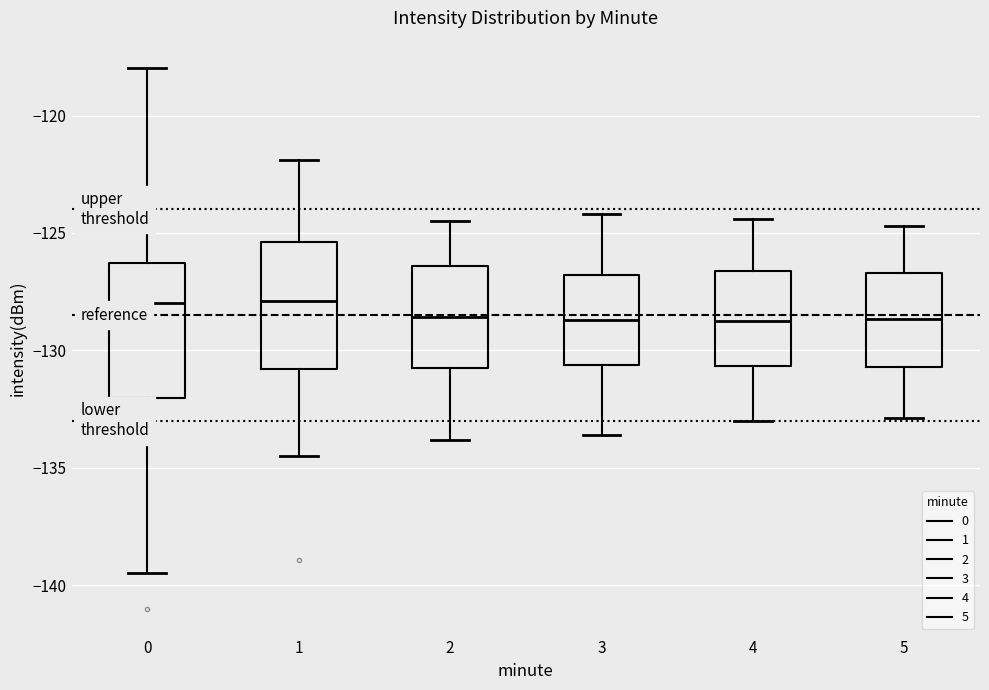

Reading left to right, transcribe this box plot: for each box, give where its median line is, the range the box spans, and where its two whiskers end, as read against the y-axis. The values are not printed on the chart, so give them approximately, as read against the axis.

0: median -128.0, box -132.0 to -126.5, whiskers -139.5 to -118.0
1: median -128.0, box -131.0 to -125.5, whiskers -134.5 to -122.0
2: median -128.5, box -130.5 to -126.5, whiskers -134.0 to -124.5
3: median -128.5, box -130.5 to -127.0, whiskers -133.5 to -124.0
4: median -128.5, box -130.5 to -126.5, whiskers -133.0 to -124.5
5: median -128.5, box -130.5 to -126.5, whiskers -133.0 to -124.5